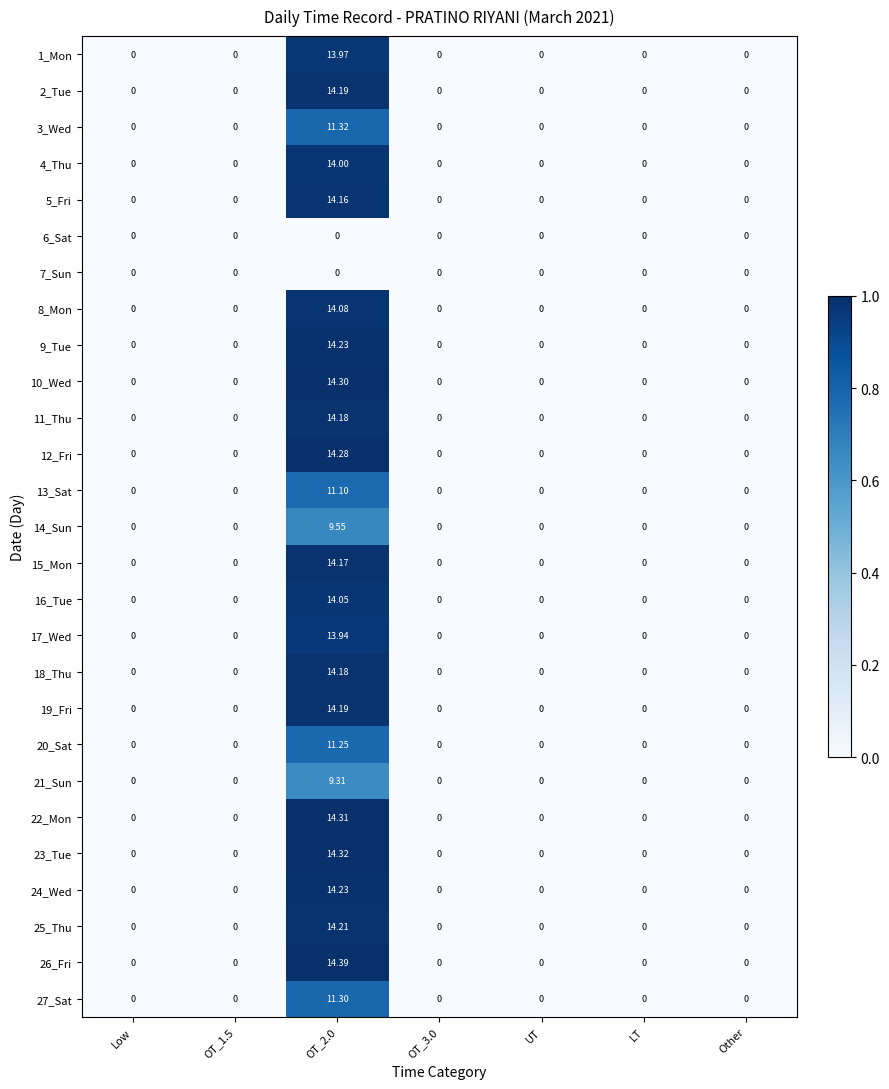

Which series has the largest range (max minus min)?

26_Fri